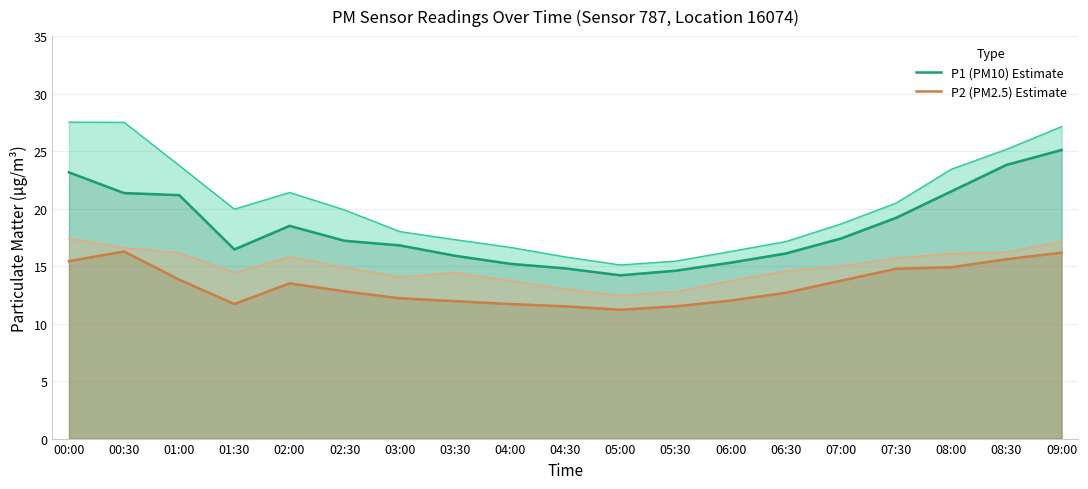

What is the label of the 17th point from the right?

01:00